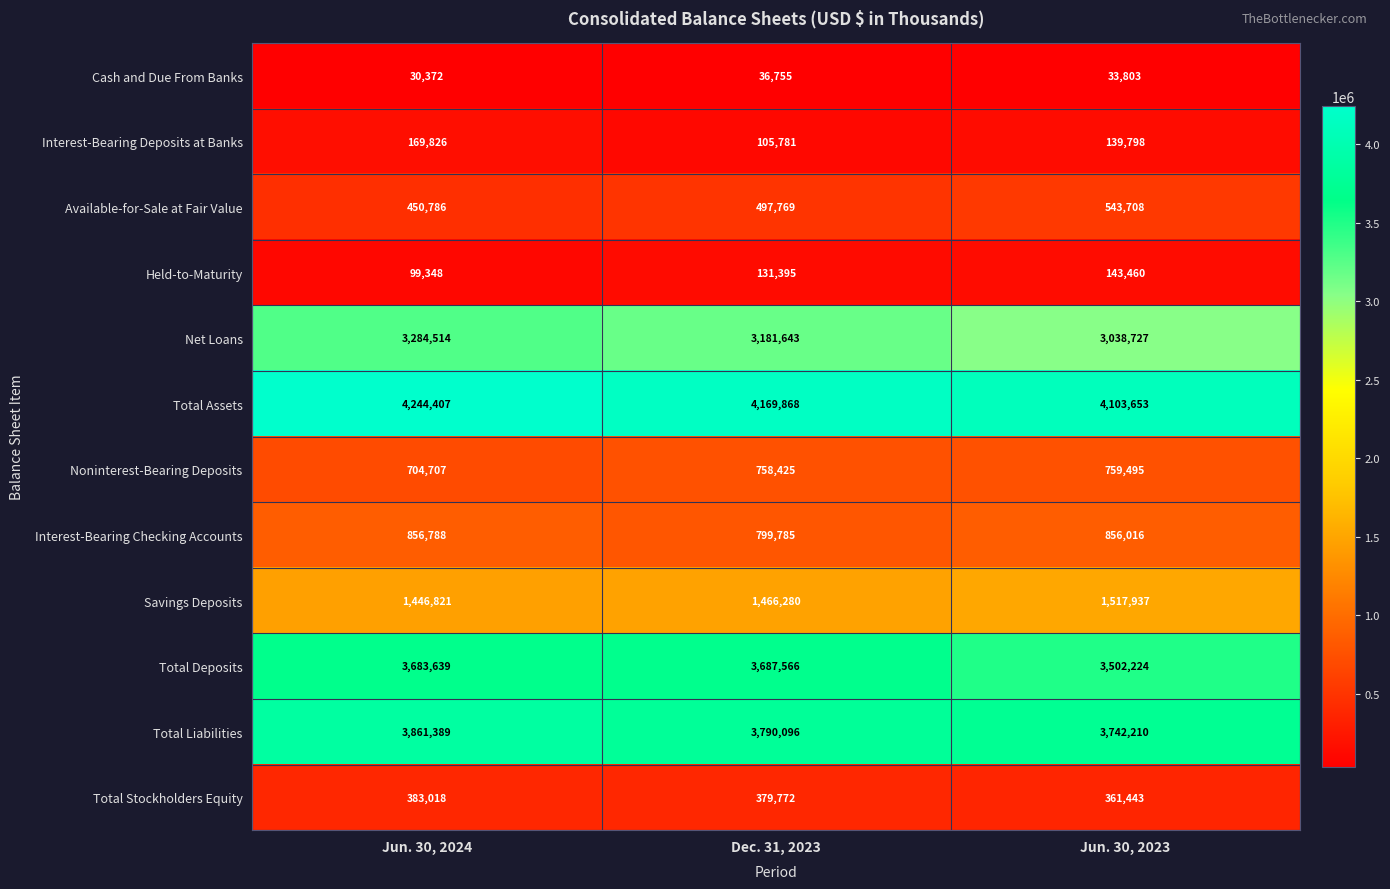

What is the minimum value for Held-to-Maturity?

99348